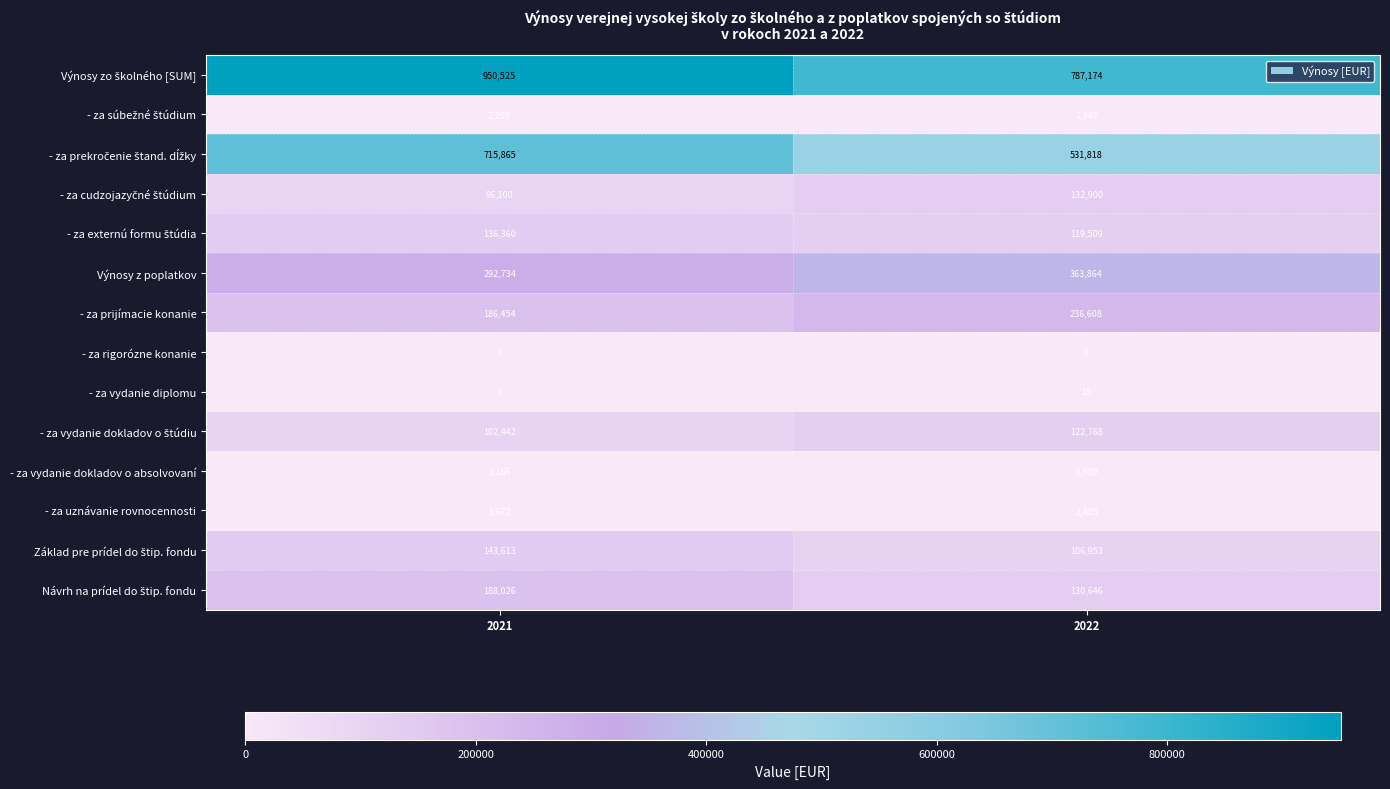

At how many categories does at least one series exceed 920211?

1